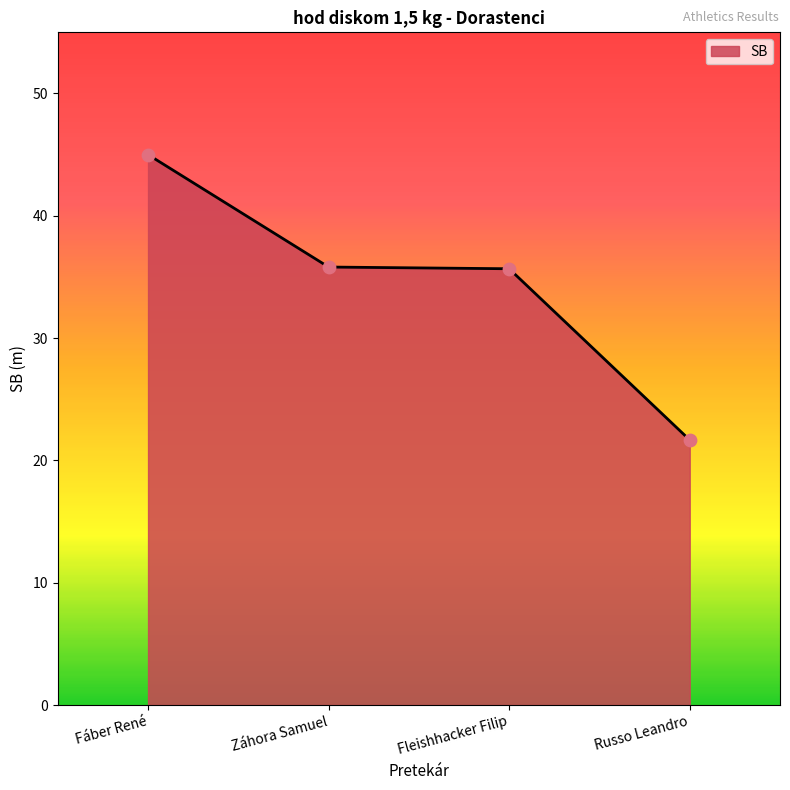

What is the ratio of the value at Fleishhacker Filip to the value at Fáber René?

0.8